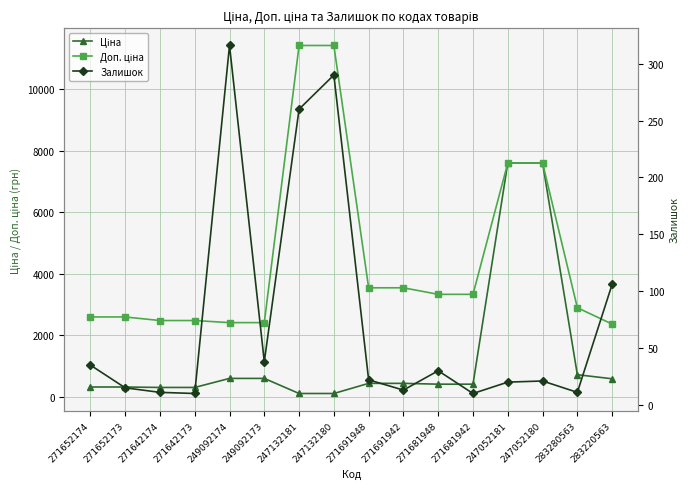

What is the value of the Доп. ціна point at the 12th from the left?

3332.5